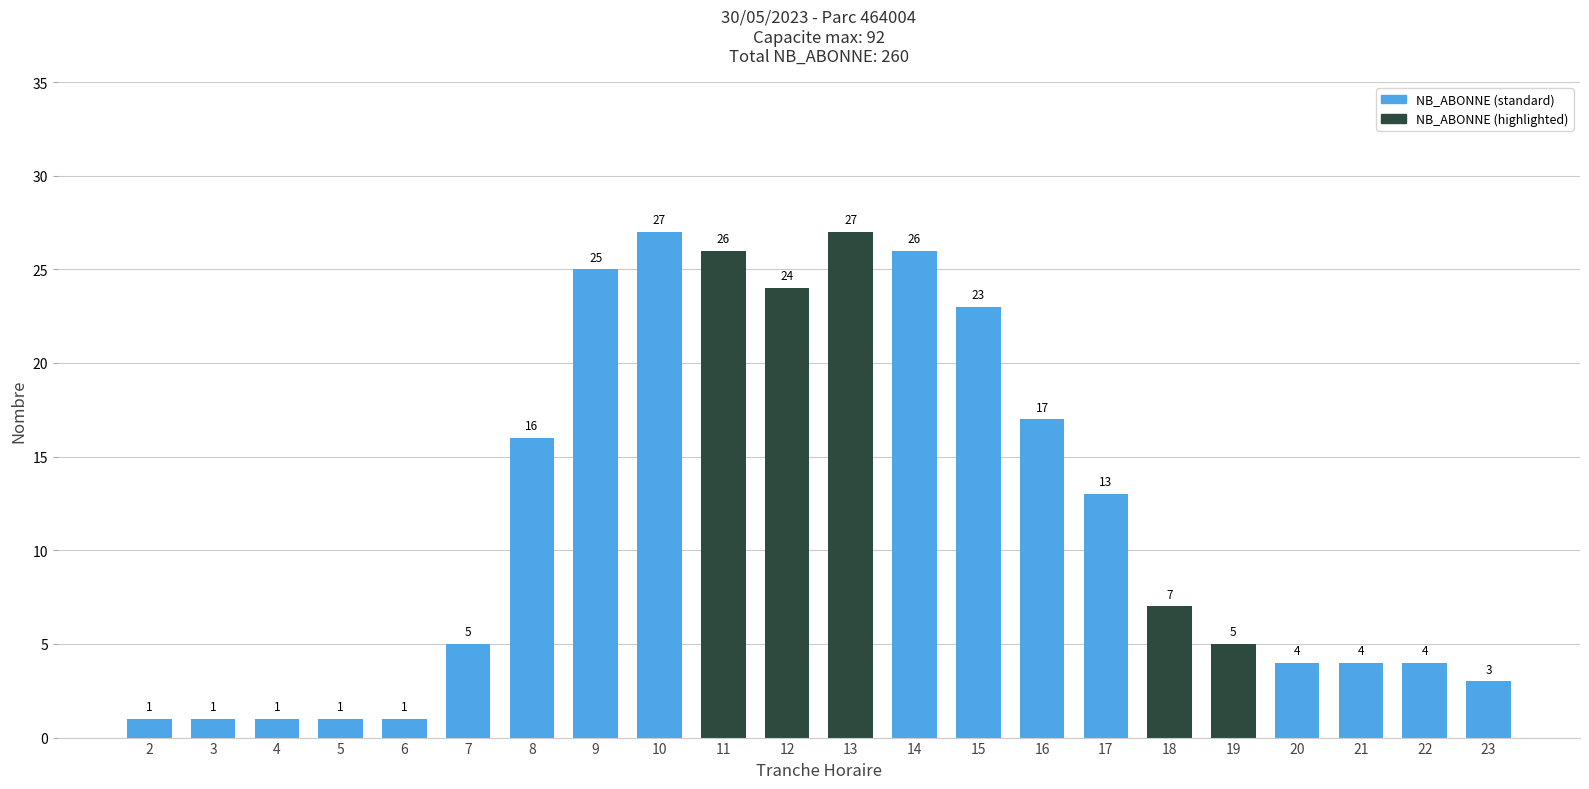

The chart shows a value of 27 at 13. True or false?

True